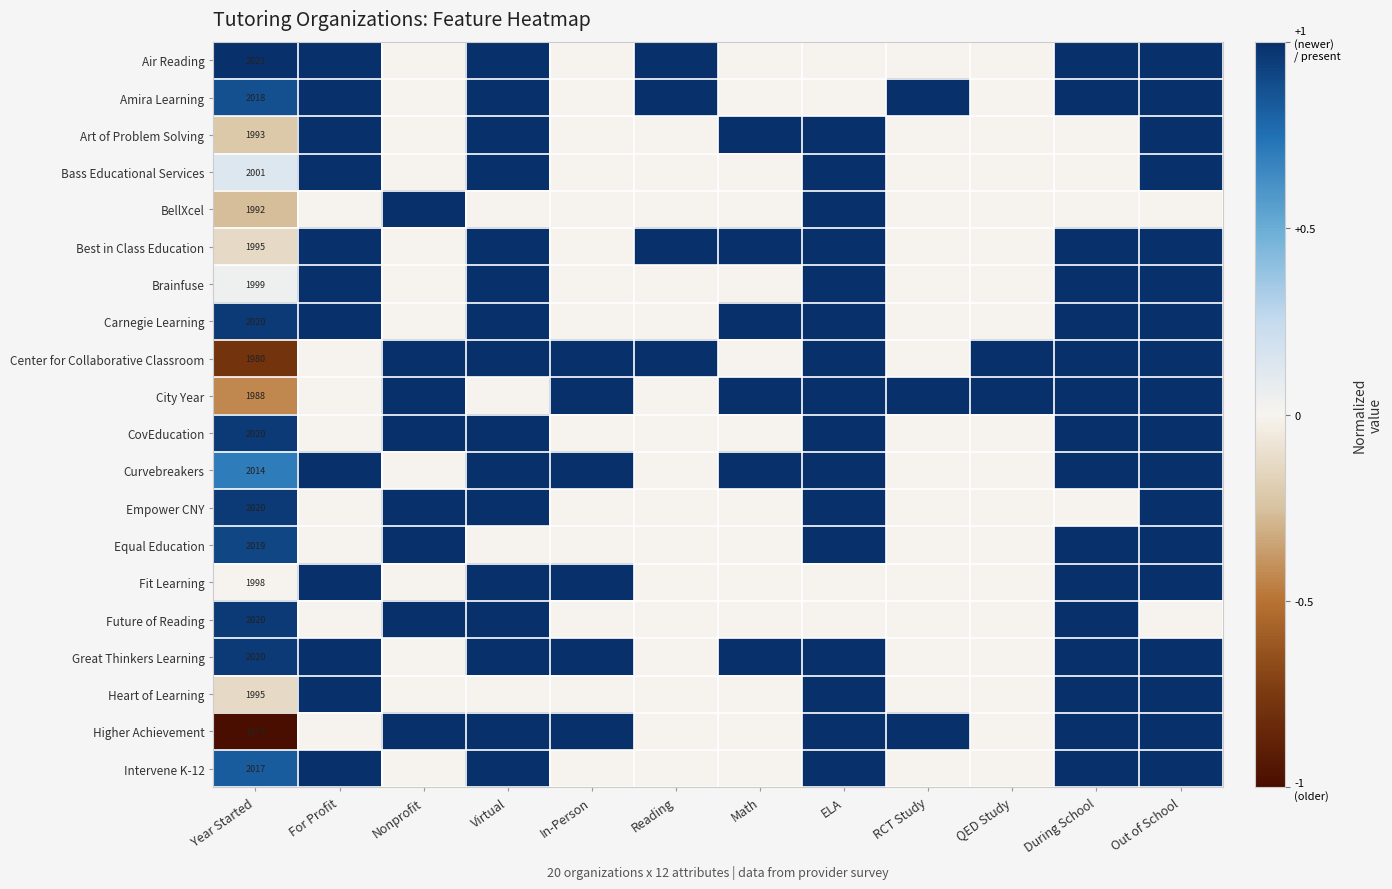

The Air Reading series shows 2021 at Year Started. True or false?

True